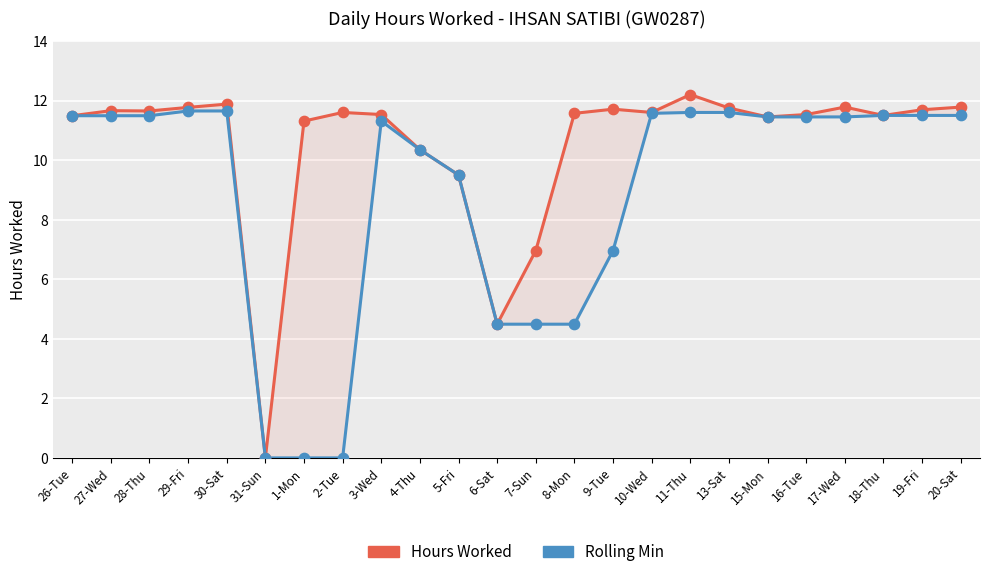

What is the total value across all series at 13-Sat?

23.4